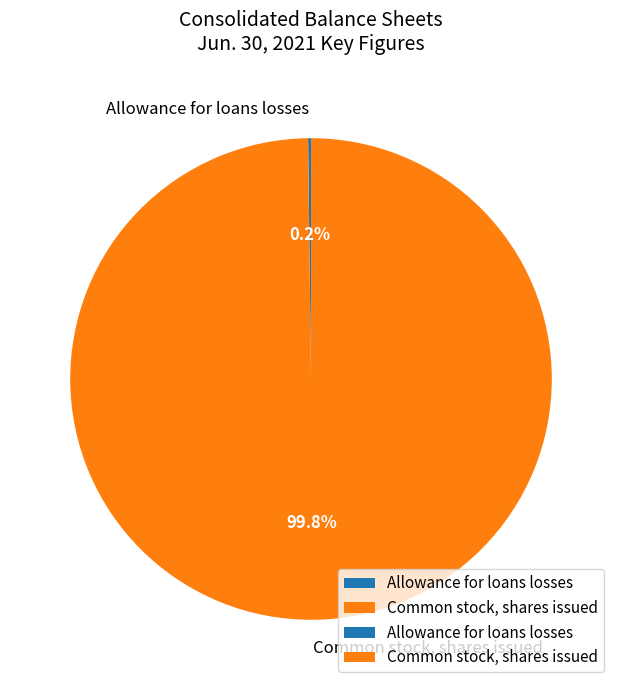

To the nearest percent, what is the average slice percentage?

50%